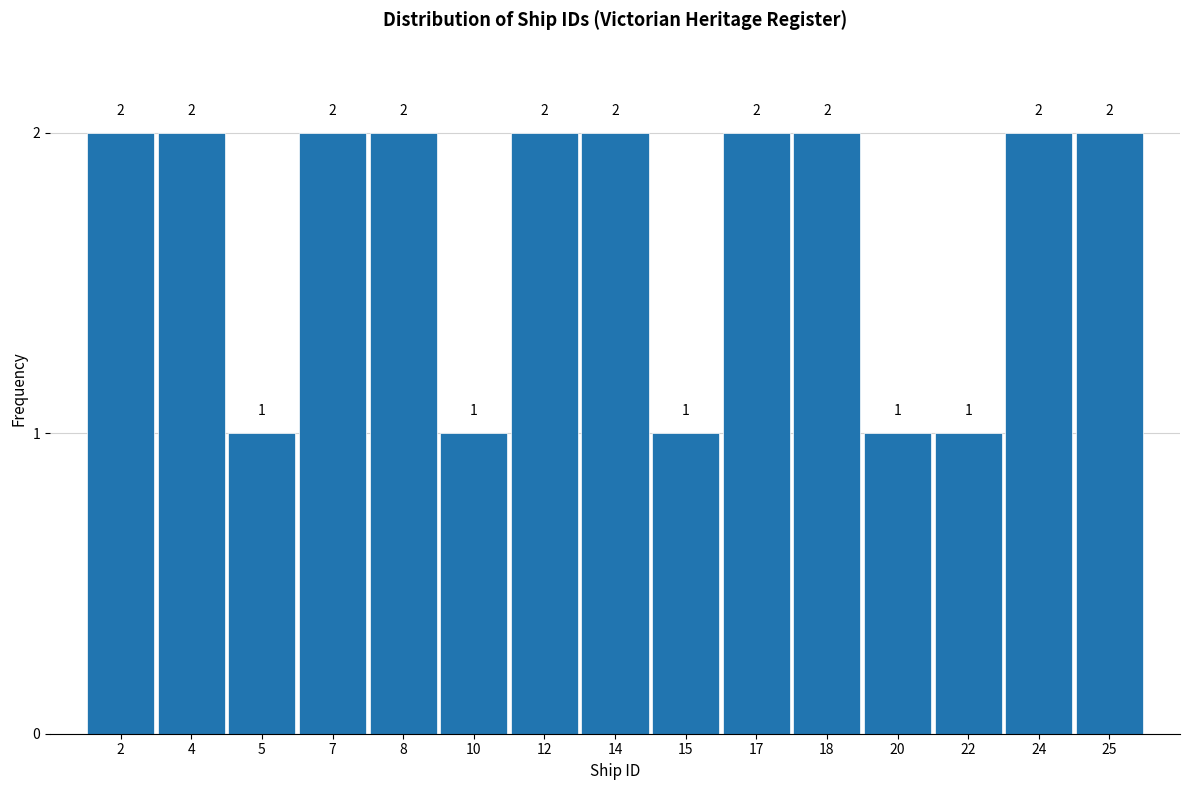

Reading left to right, list all the values displayed in this chart.

2=2	4=2	5=1	7=2	8=2	10=1	12=2	14=2	15=1	17=2	18=2	20=1	22=1	24=2	25=2